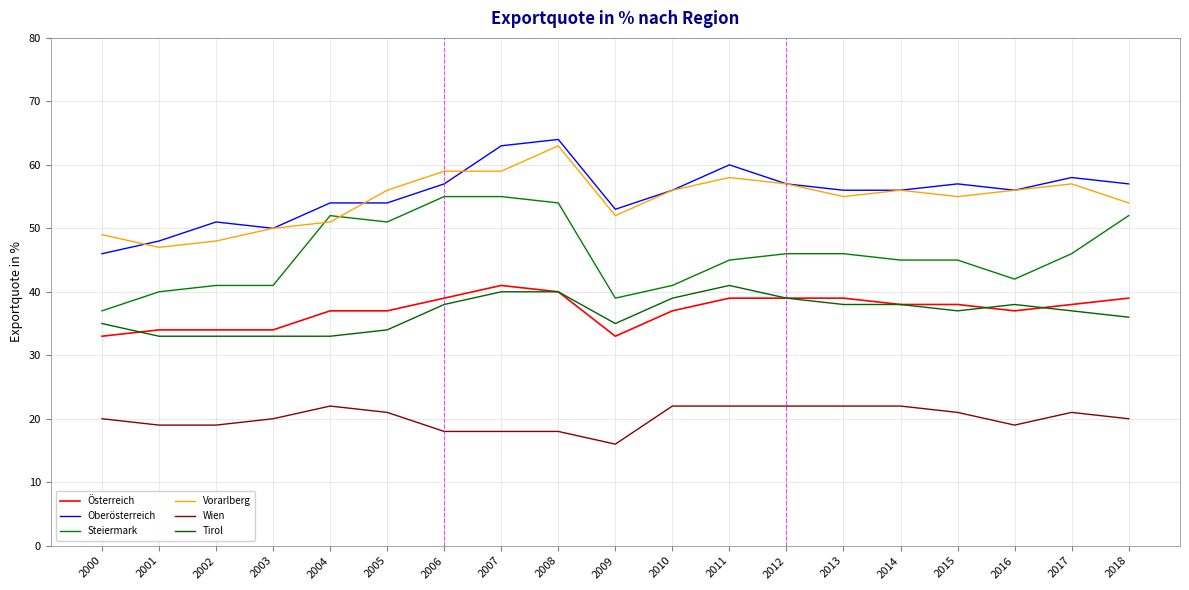

Which category has the highest value in the Vorarlberg series?

2008